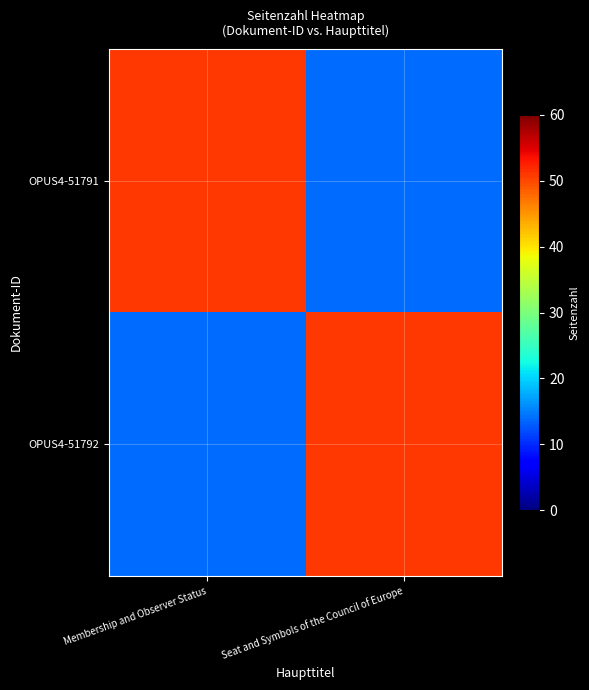

Which series has the widest spread of values?

OPUS4-51791